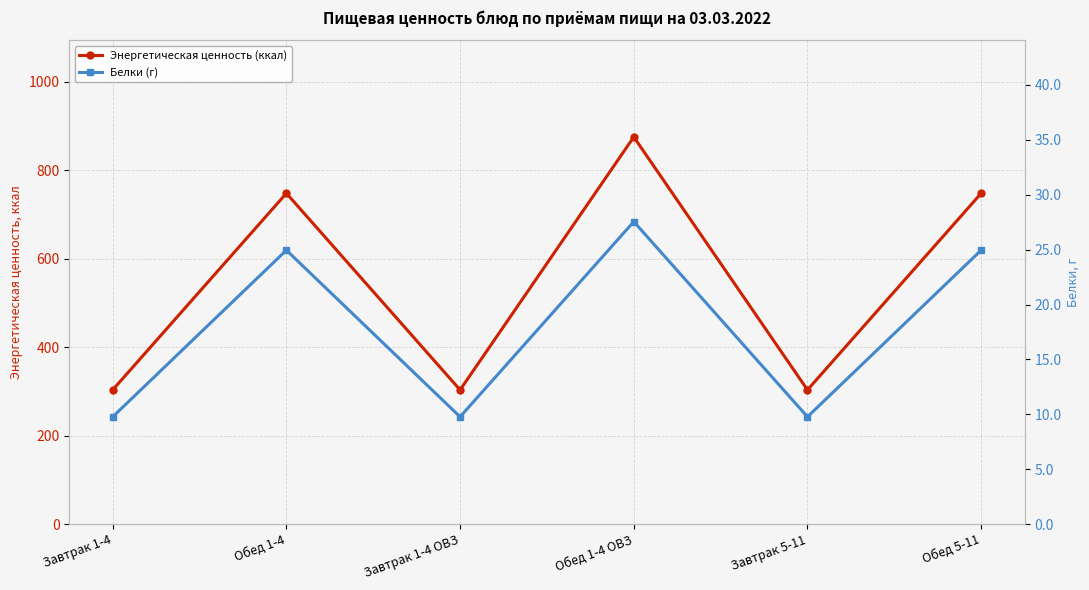

Which has a higher value, Обед 1-4 ОВЗ or Завтрак 5-11?

Обед 1-4 ОВЗ